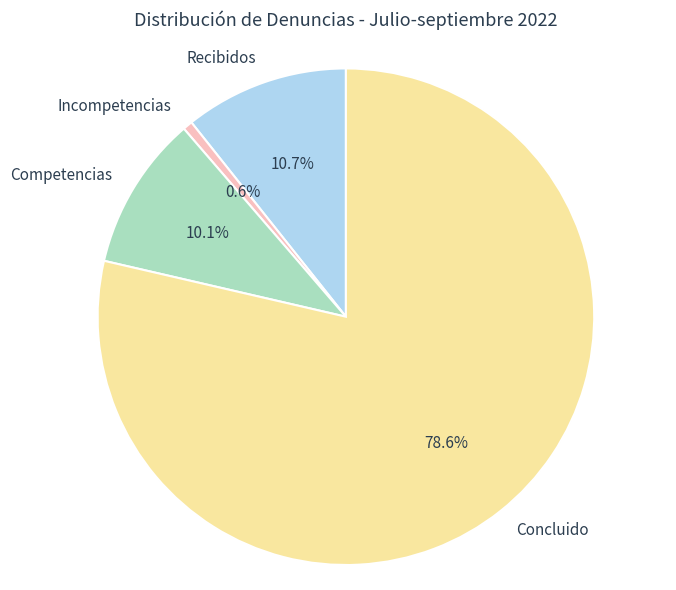

Does Recibidos represent more than half of the total?

No